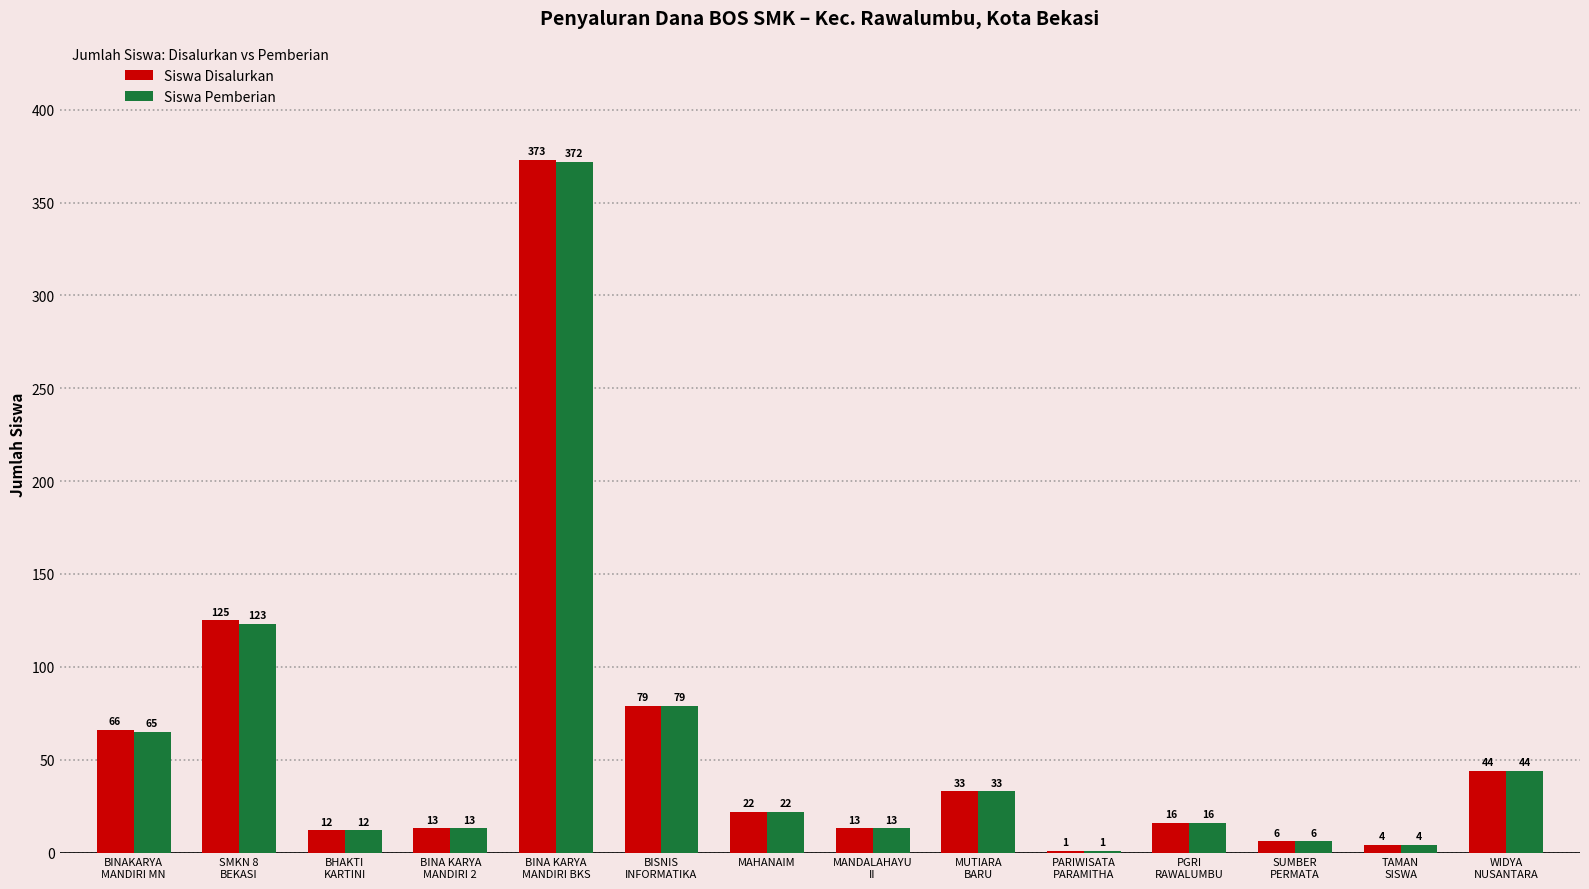

Is it true that Siswa Pemberian equals 37 at MAHANAIM?

False